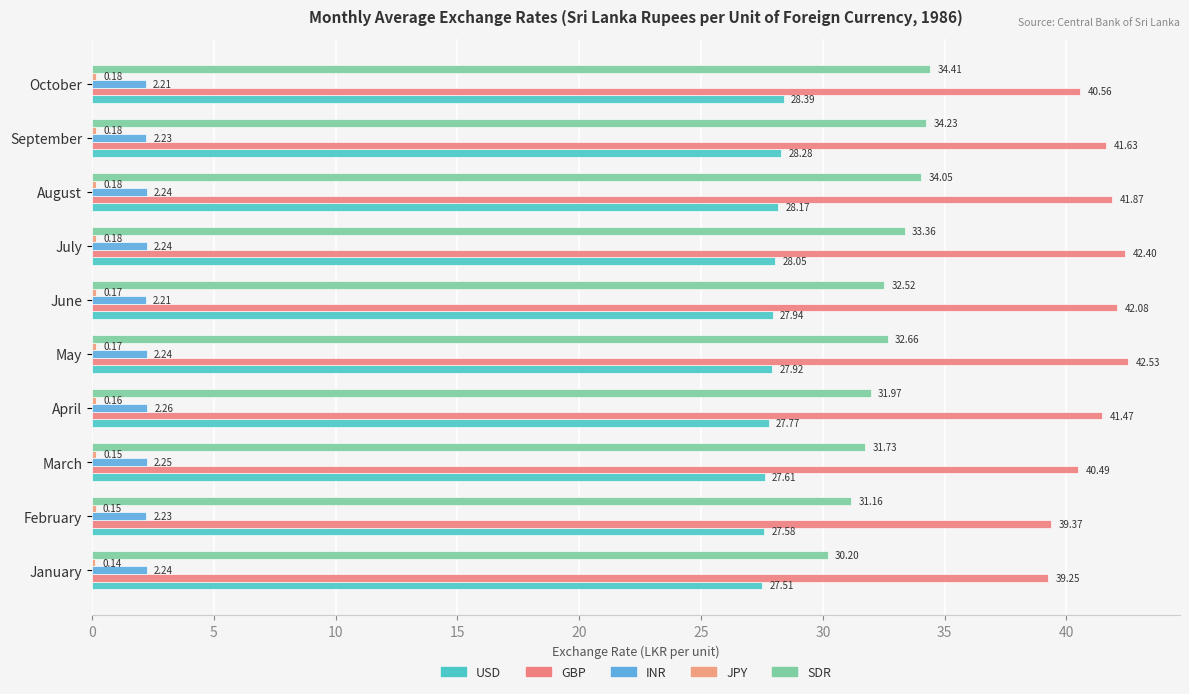

Reading left to right, list all the values displayed in this chart.

USD: 27.5	27.6	27.6	27.8	27.9	27.9	28.0	28.2	28.3	28.4
GBP: 39.2	39.4	40.5	41.5	42.5	42.1	42.4	41.9	41.6	40.6
INR: 2.2	2.2	2.2	2.3	2.2	2.2	2.2	2.2	2.2	2.2
JPY: 0.1	0.1	0.2	0.2	0.2	0.2	0.2	0.2	0.2	0.2
SDR: 30.2	31.2	31.7	32.0	32.7	32.5	33.4	34.0	34.2	34.4